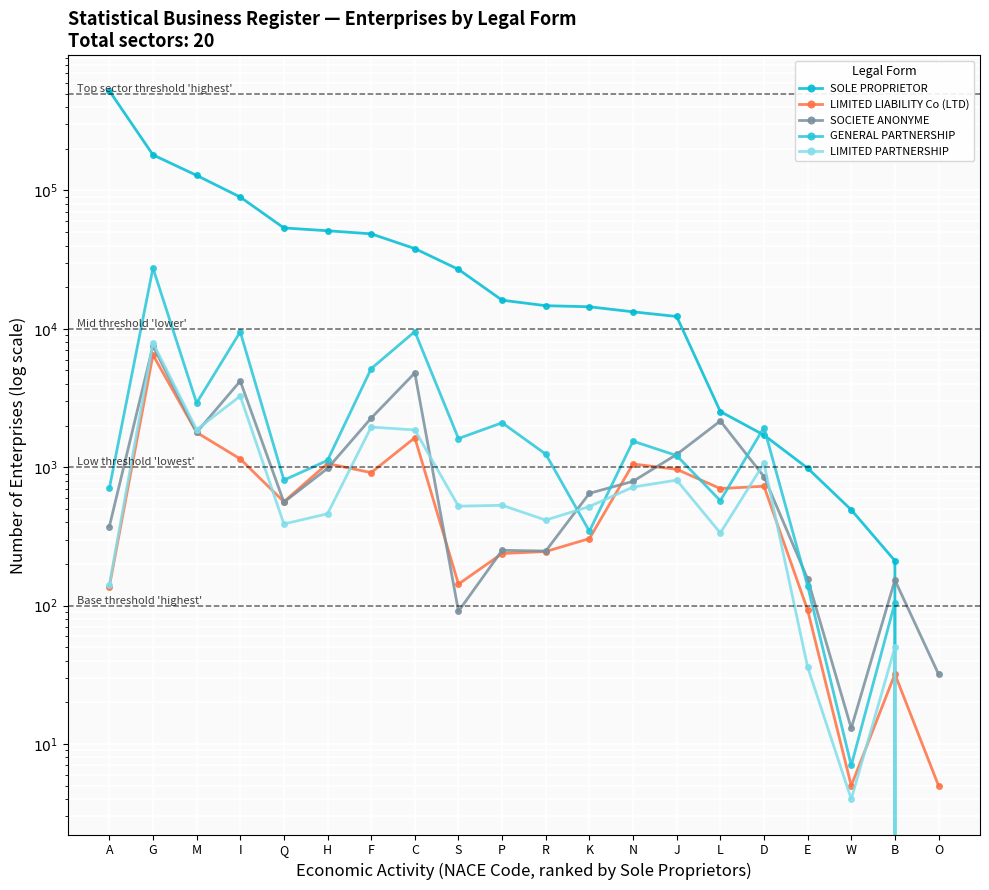

What is the total value across all series at A?

526588